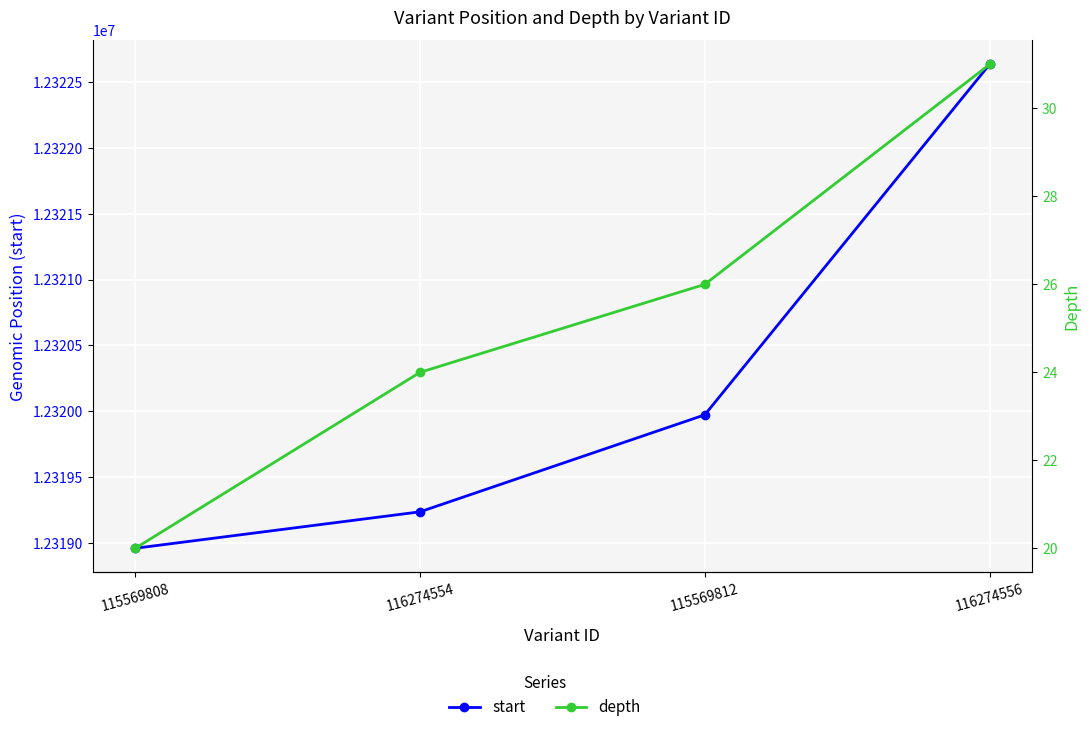

How many data points does each series have?

4